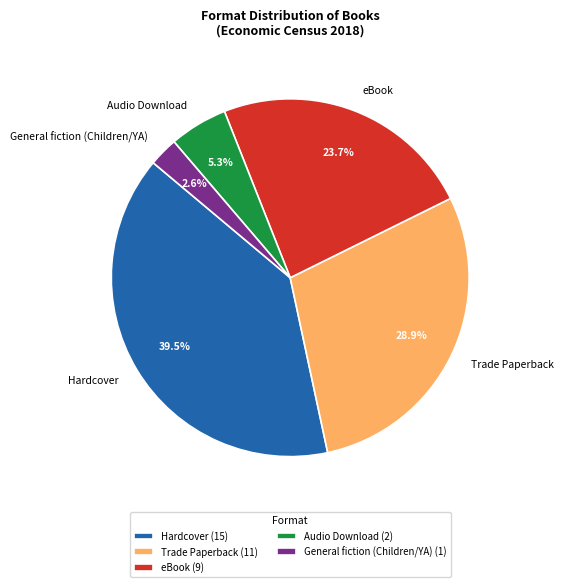

To the nearest percent, what is the average slice percentage?

20%